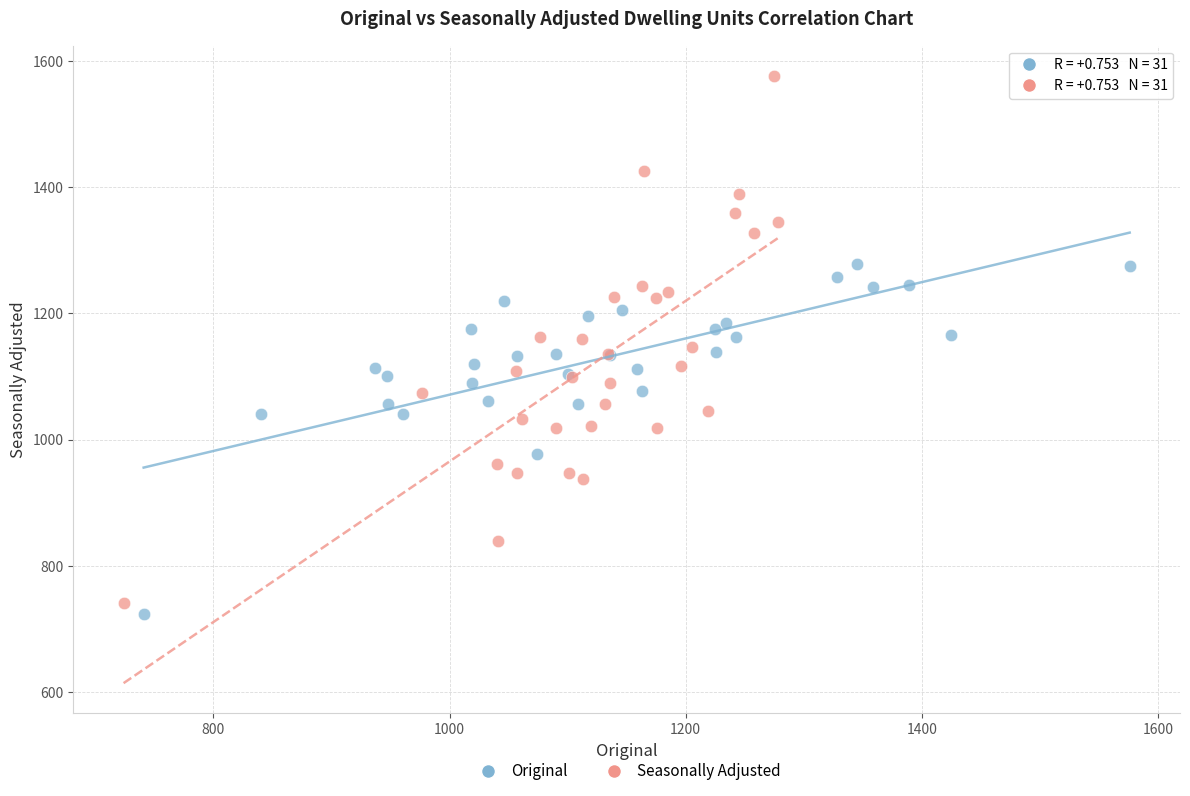

Which series contains the highest Y value?

Seasonally Adjusted